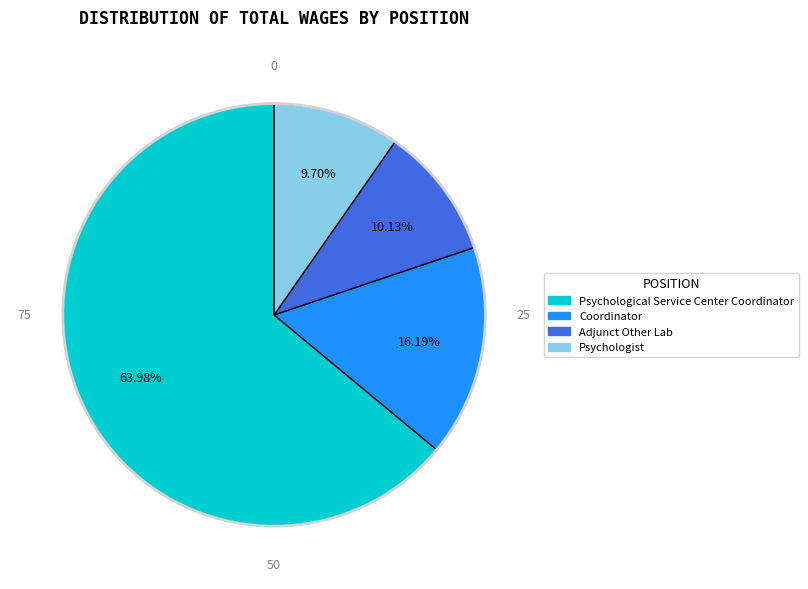

Which category has the biggest portion of the pie?

Psychological Service Center Coordinator